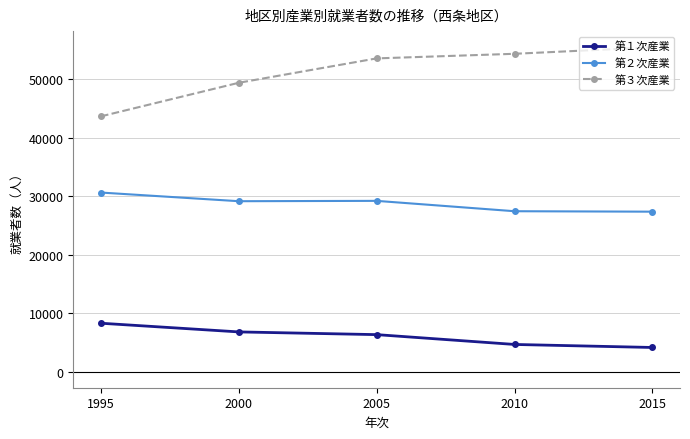

Rank the series at 2010 from lowest to highest value.

第１次産業, 第２次産業, 第３次産業